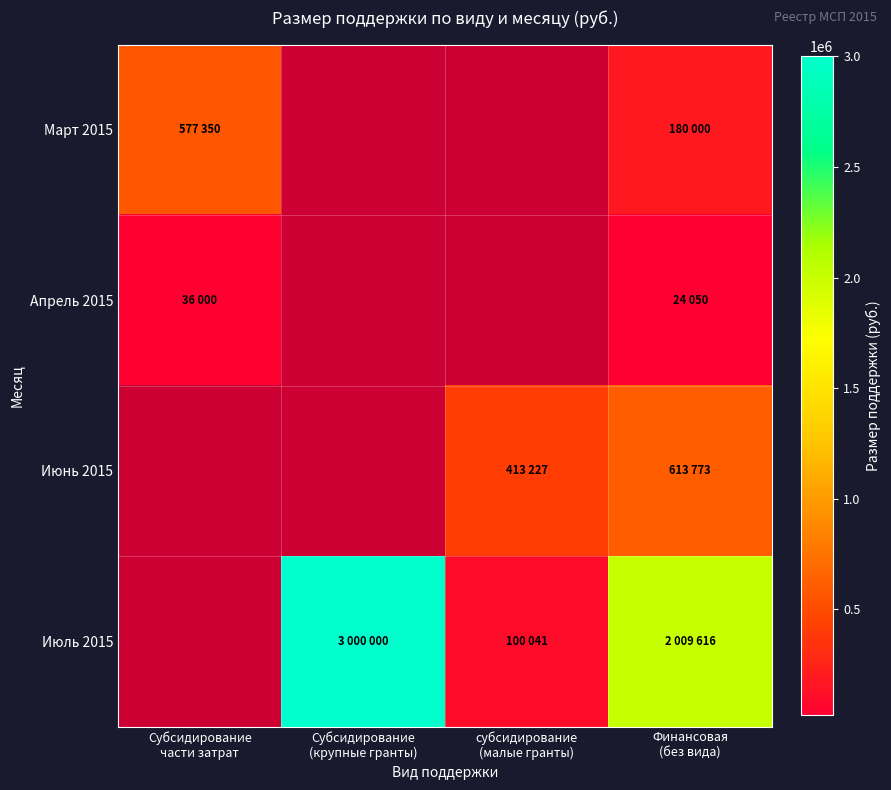

Which category has the highest value in the Март 2015 series?

Субсидирование части затрат